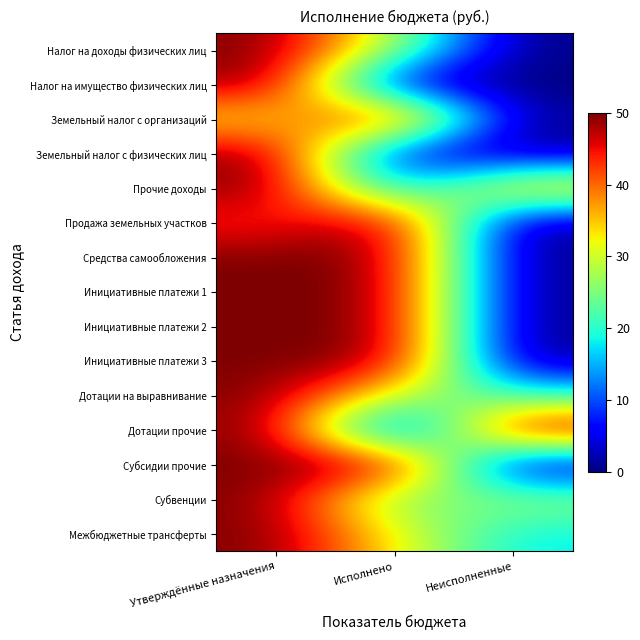

What is the maximum value shown in the chart?

50.0